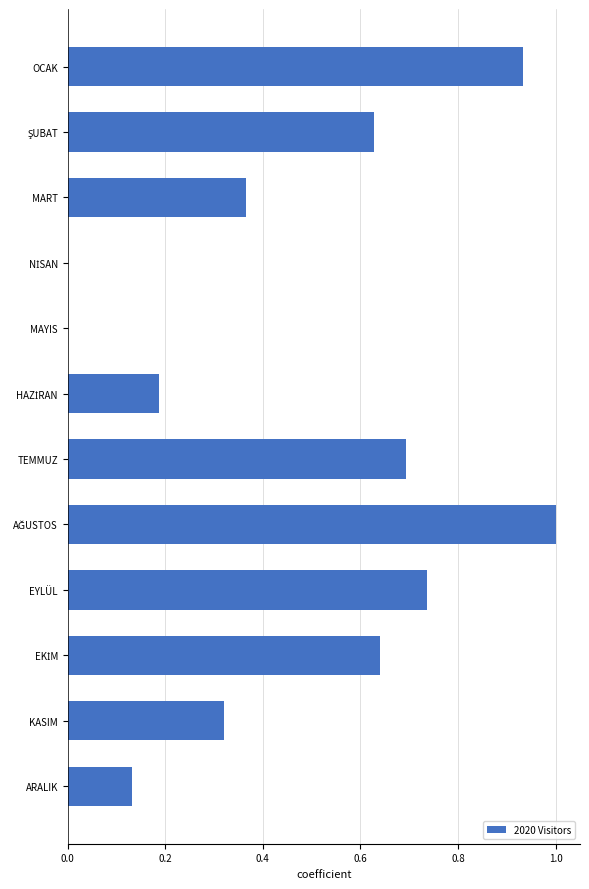

Is it true that the value at EYLÜL is 0.3?

False